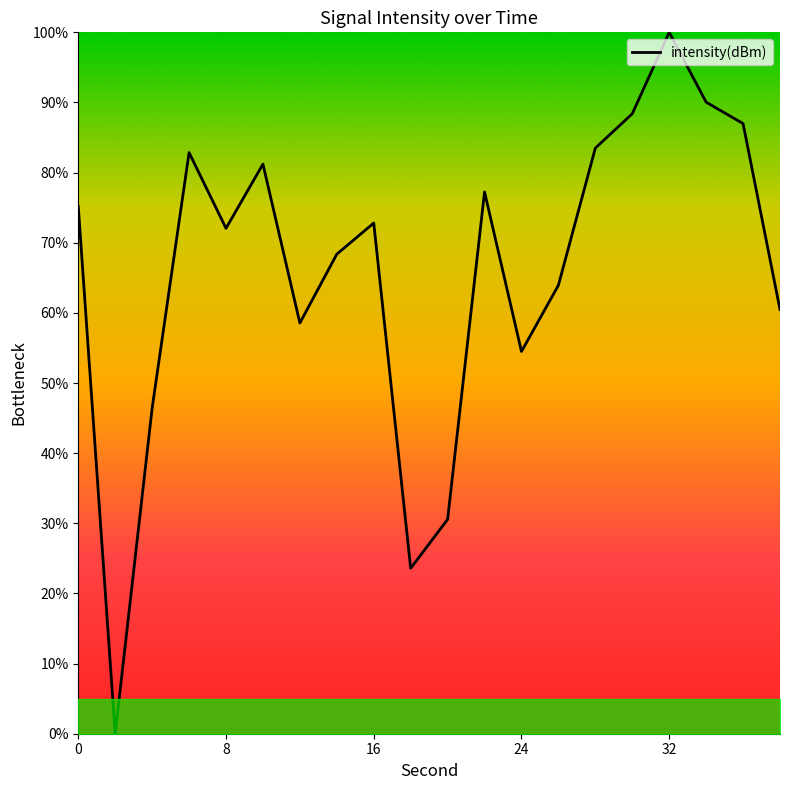

What is the maximum value shown in the chart?

100.0